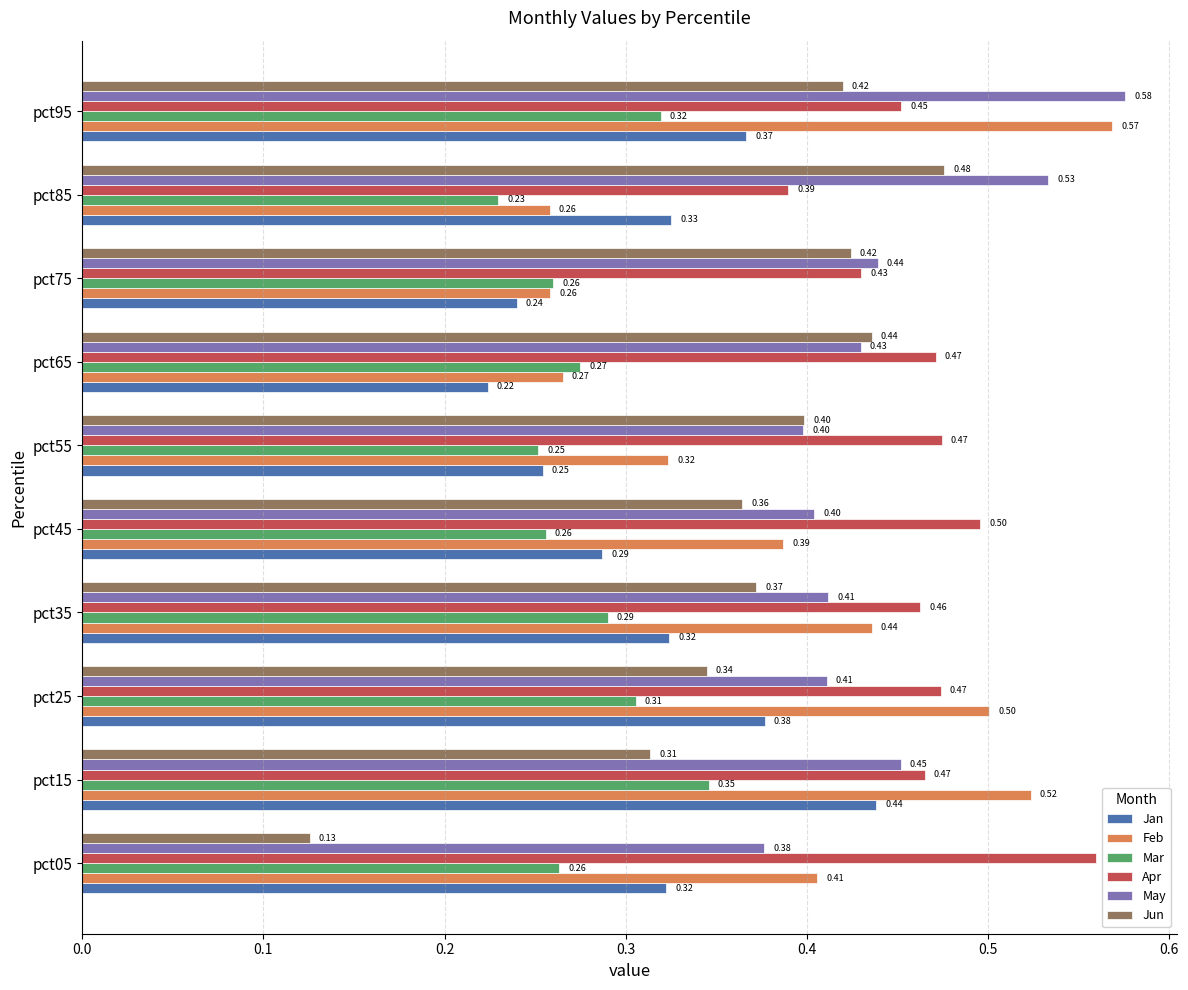

At which category does the chart reach its peak across all series?

pct95